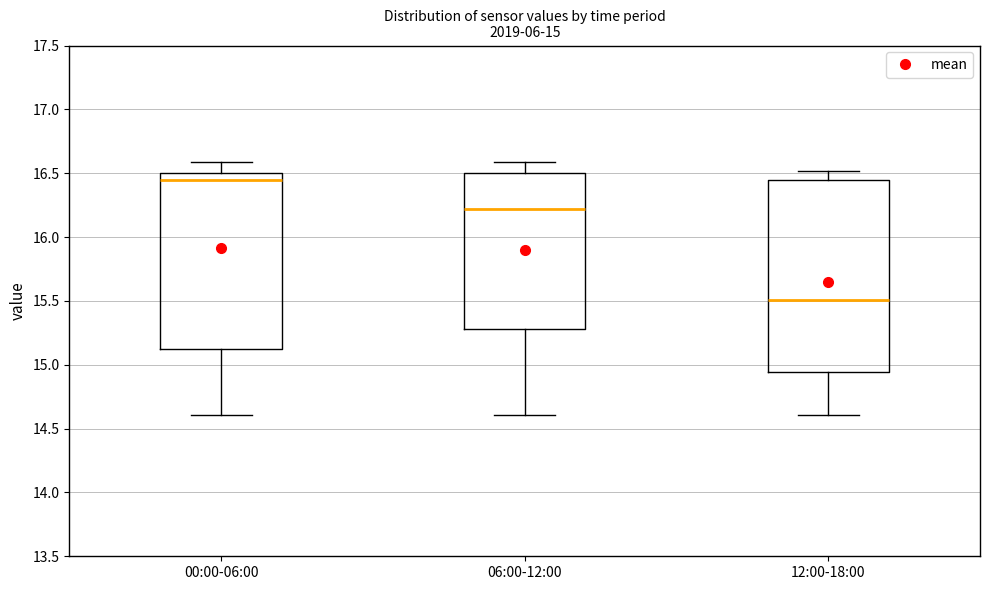

Which box is the tallest, from its lower edge to its upper edge?

12:00-18:00